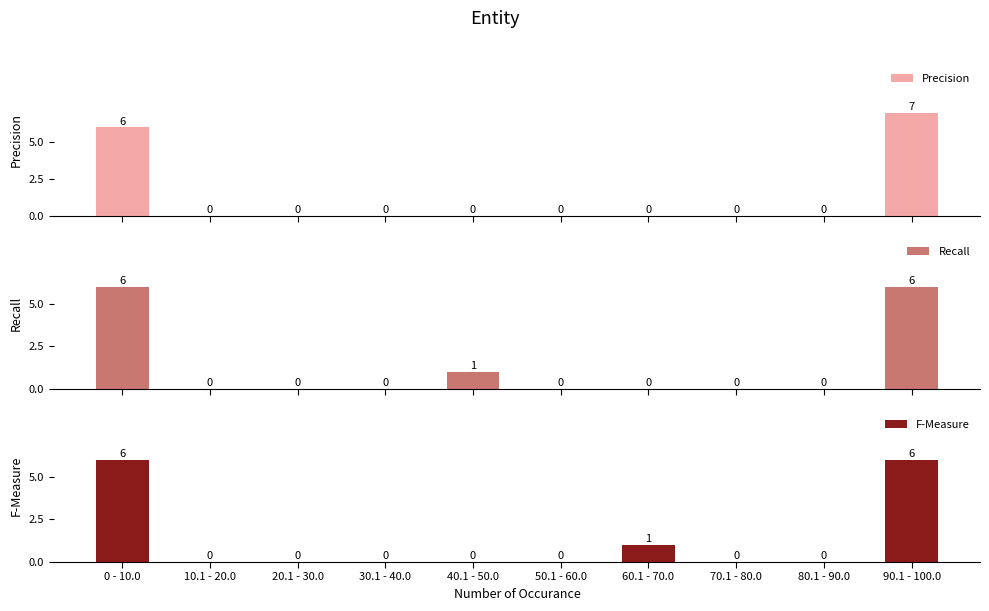

Rank the series at 0 - 10.0 from highest to lowest value.

Precision, Recall, F-Measure